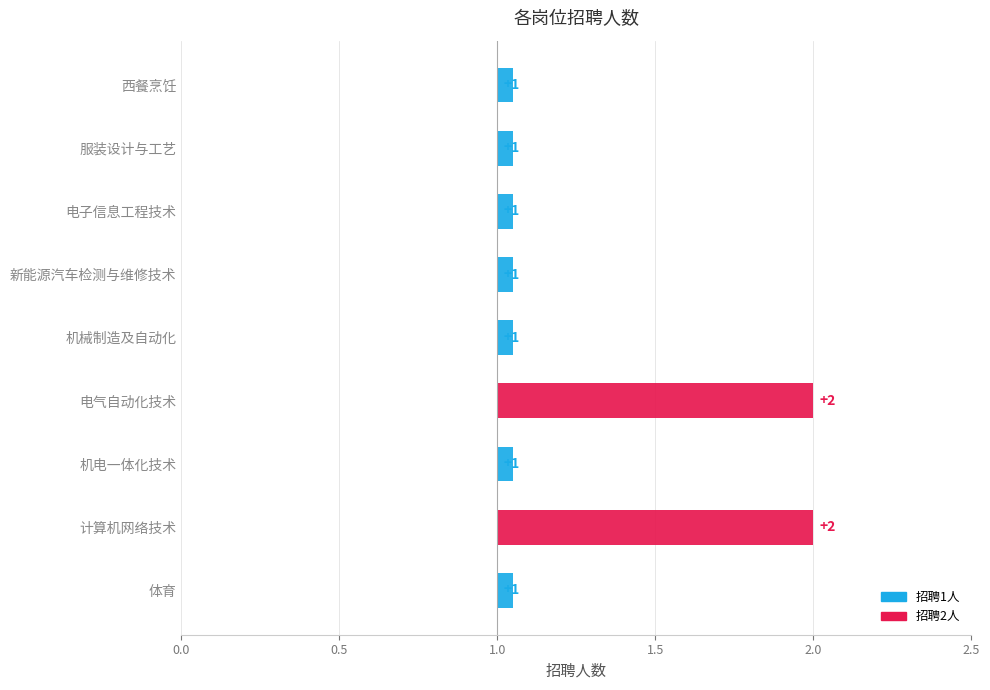

What is the sum of all values?

11